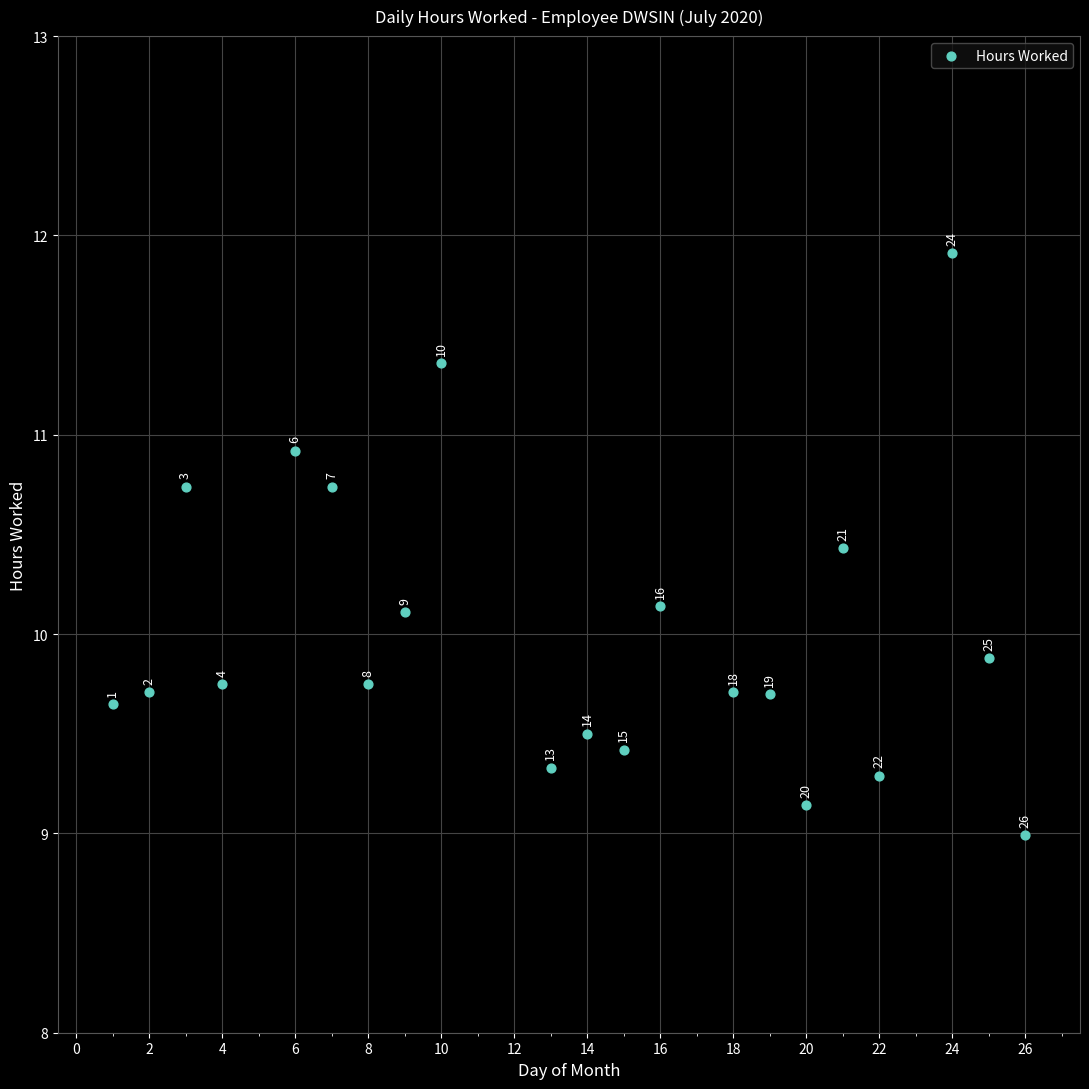

What Y value in the scatter plot is closest to 10?

10.1